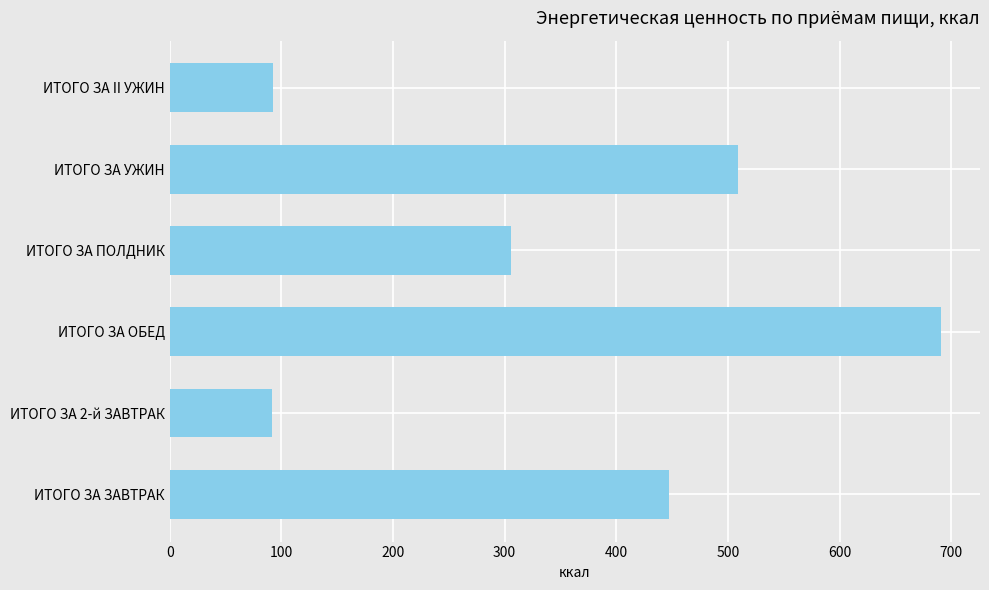

True or false: the data shows 691.3 at ИТОГО ЗА ОБЕД.

True